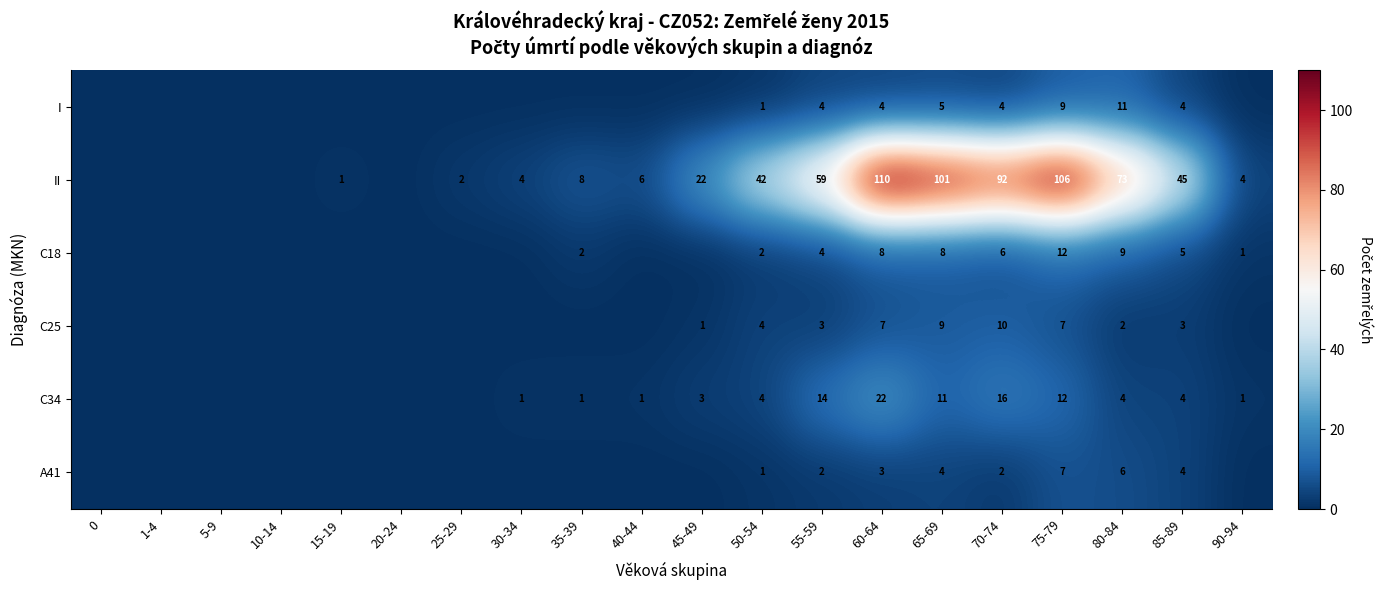

The value of II at 35-39 is 8. True or false?

True